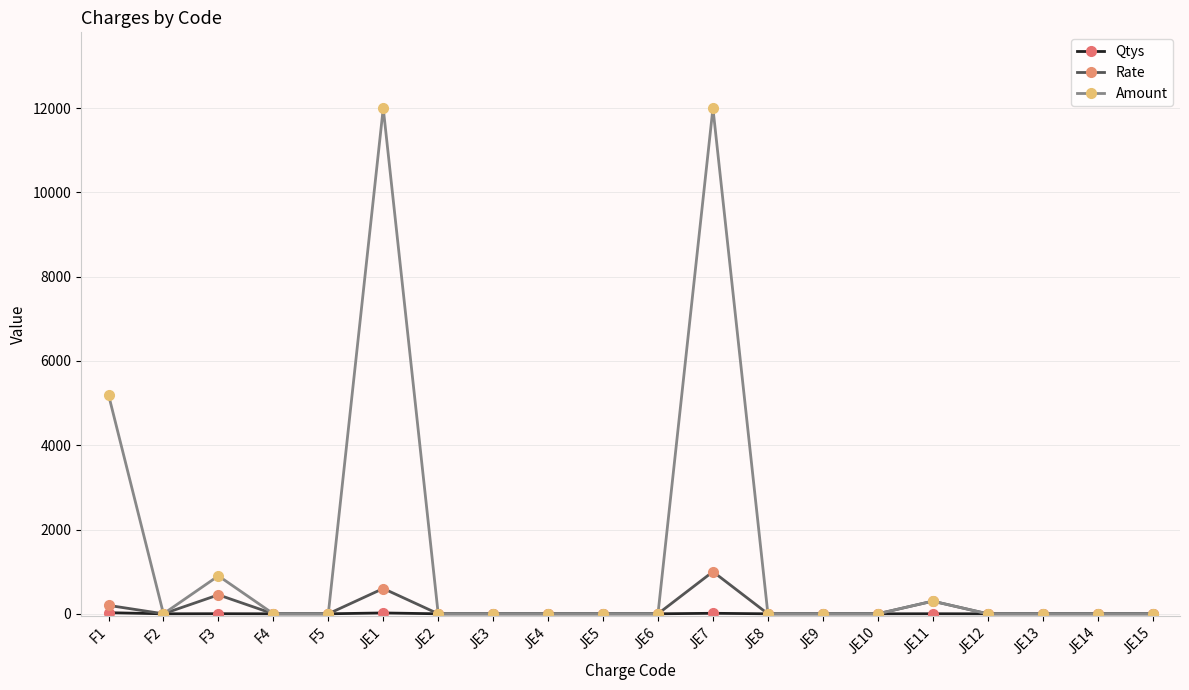

What is the difference between the maximum and second lowest values in the Amount series?

12000